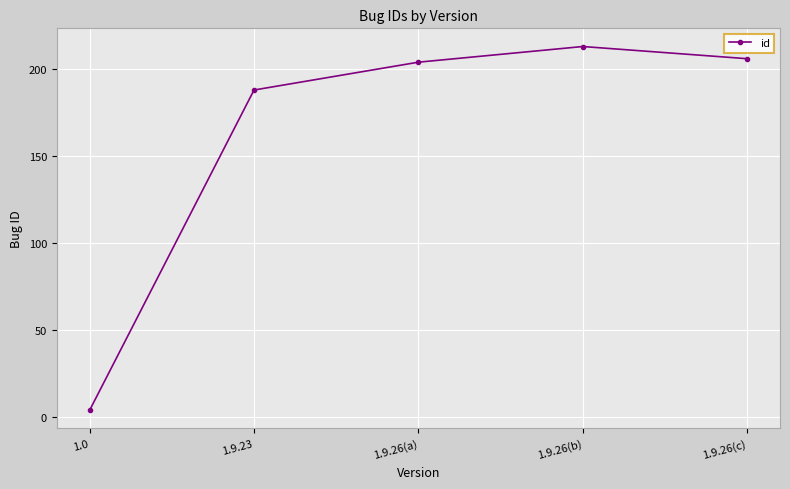

Reading left to right, what are all the values shown in this chart?

4	188	204	213	206